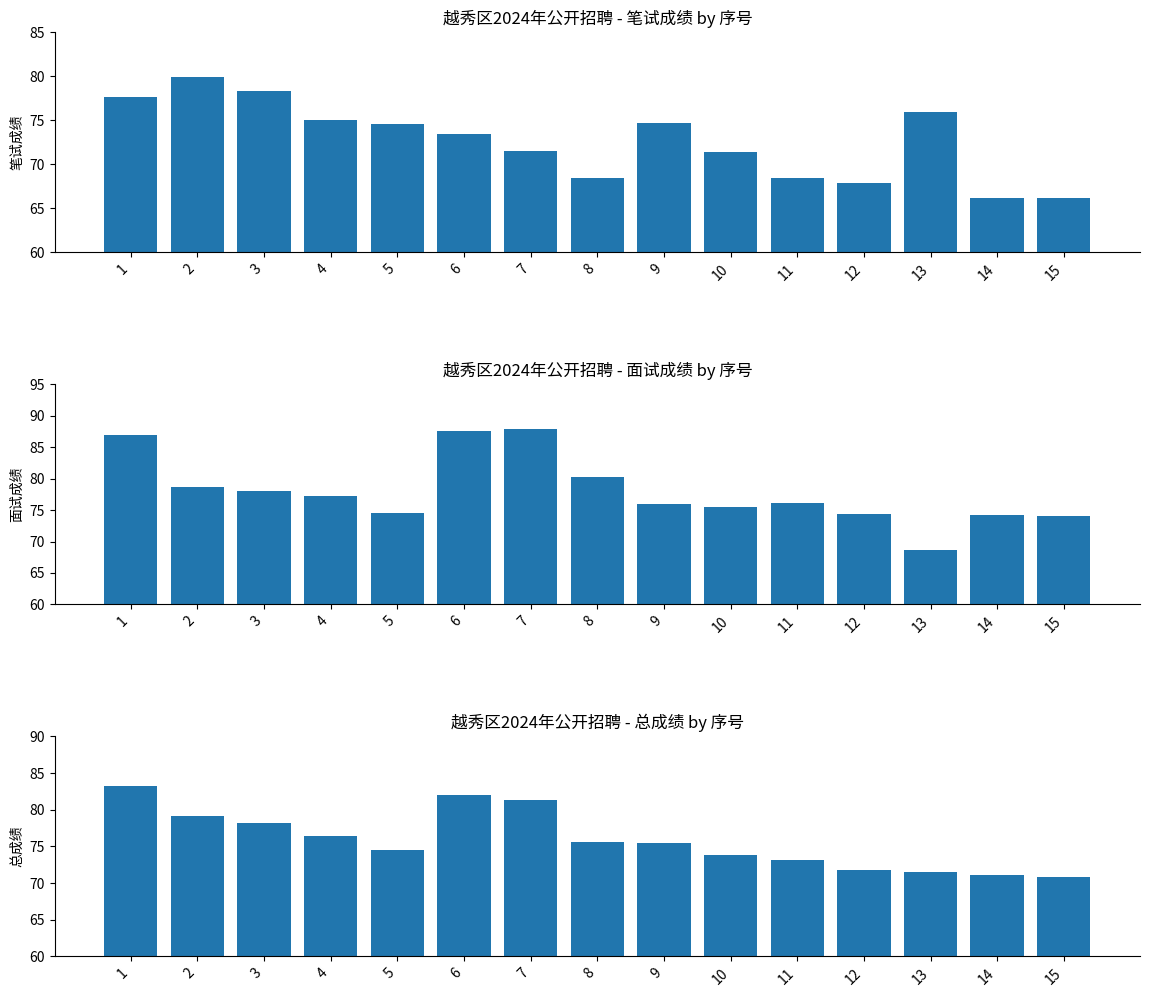

At 14, list the series in order from largest to smallest.

面试成绩, 总成绩, 笔试成绩